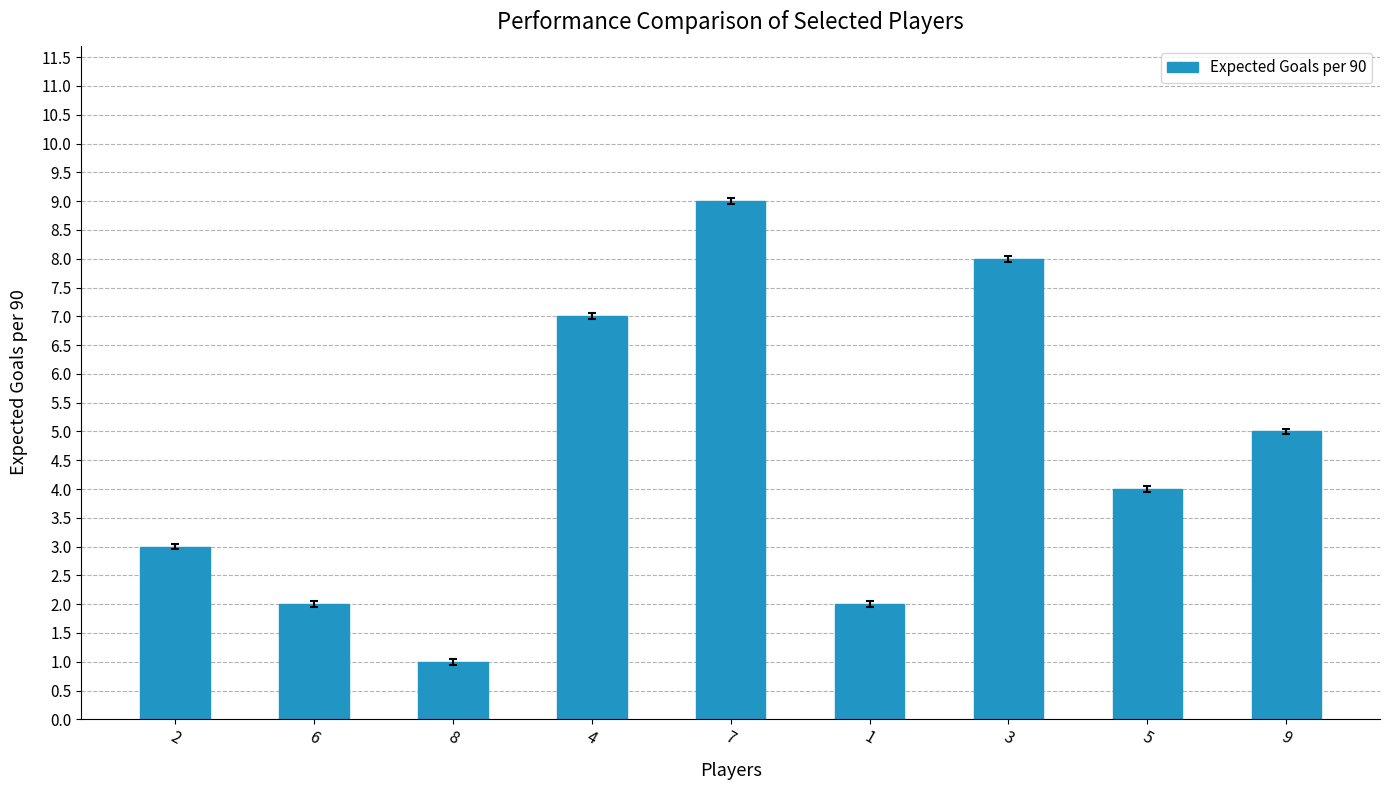

The chart shows a value of 1 at 6. True or false?

False